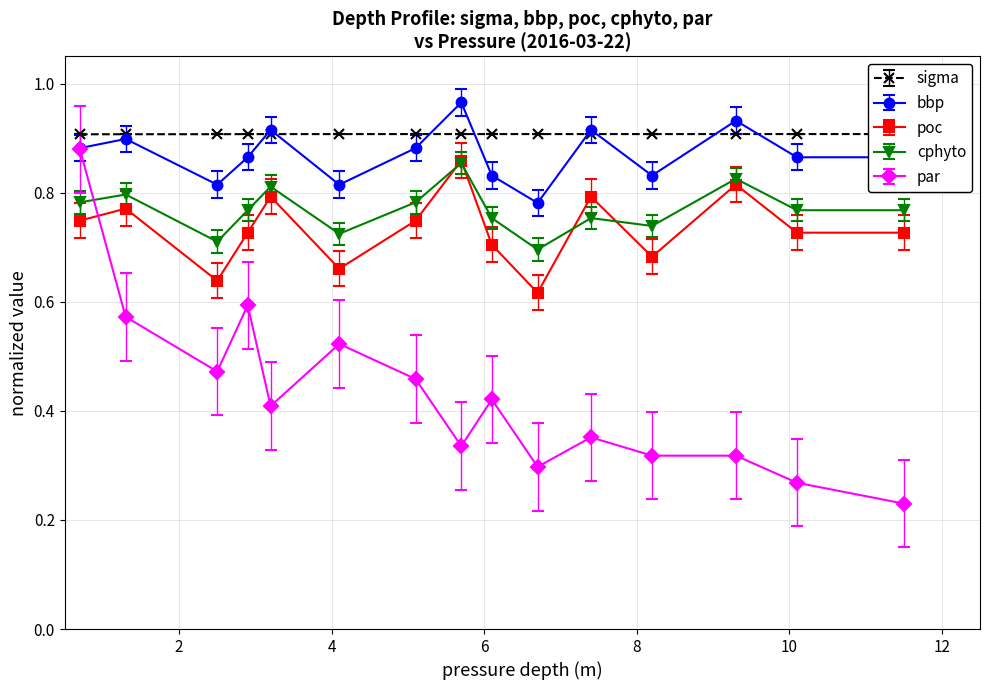

True or false: par and poc intersect in this chart.

True